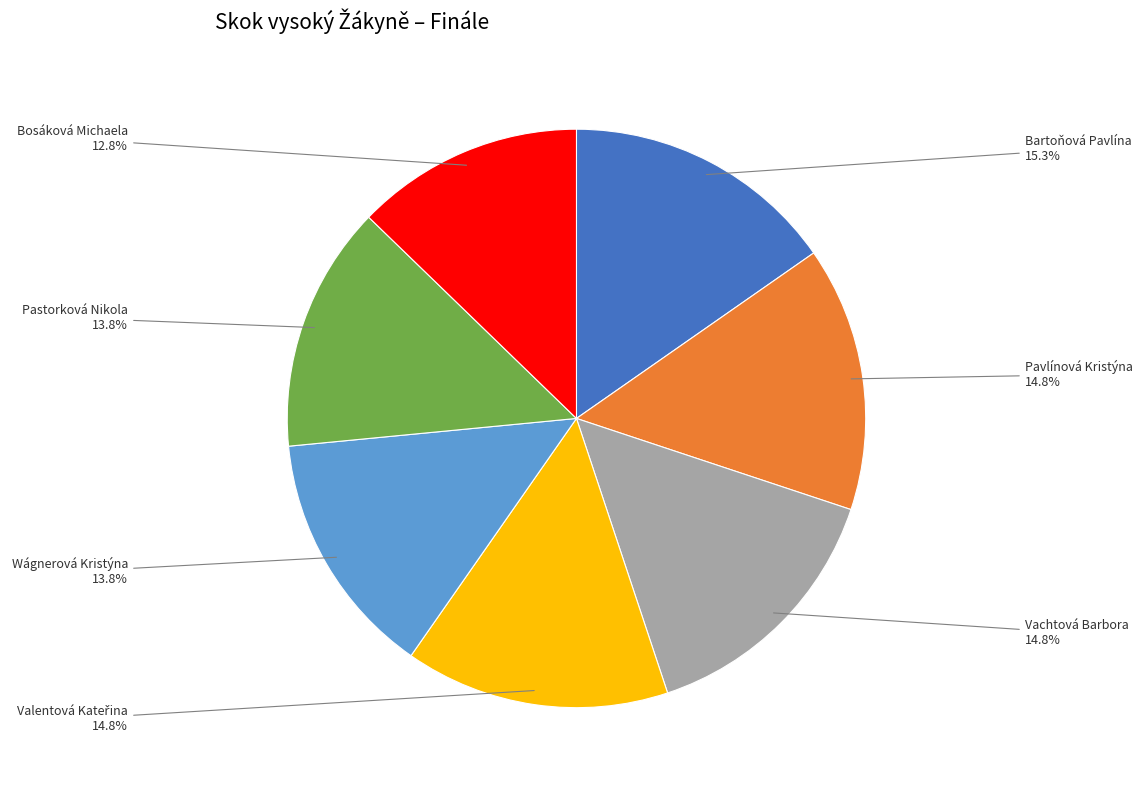

Is there any slice that represents more than half of the pie?

No